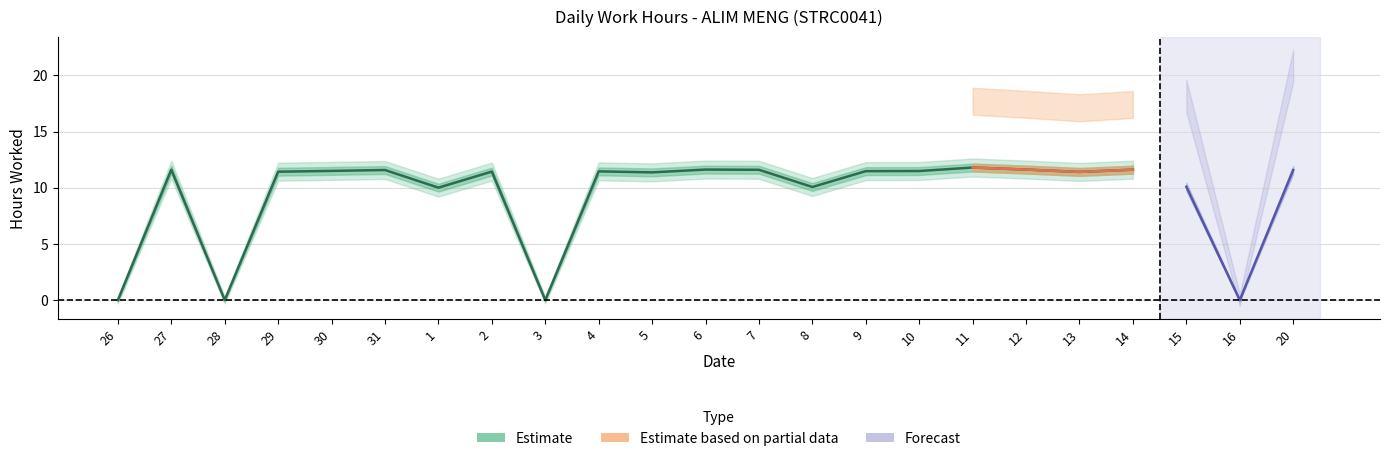

What is the label of the 7th point from the right?

11